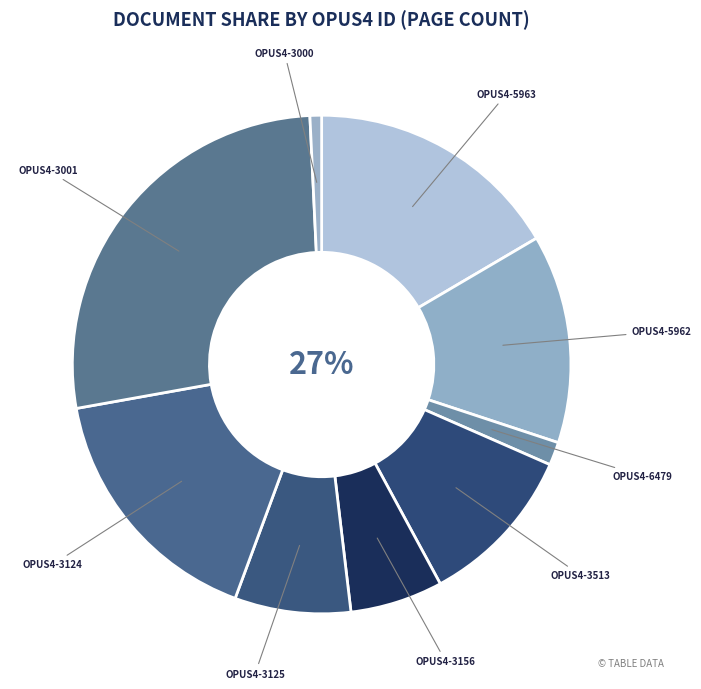

What is the change in value from OPUS4-3156 to OPUS4-3125?

+1